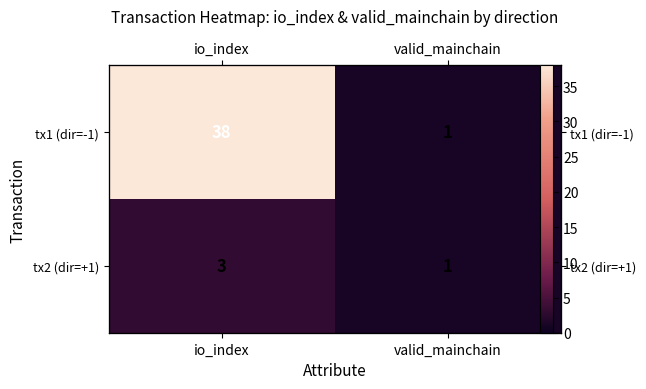

What is the sum of all tx1 (dir=-1) values?

39